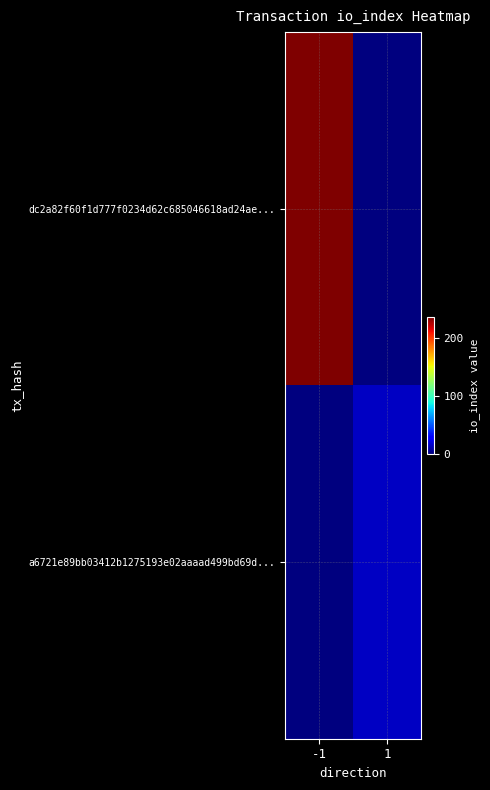

Reading left to right, list all the values displayed in this chart.

dc2a82f60f1d777f0234d62c685046618ad24ae...: -1=237	1=0
a6721e89bb03412b1275193e02aaaad499bd69d...: -1=0	1=14